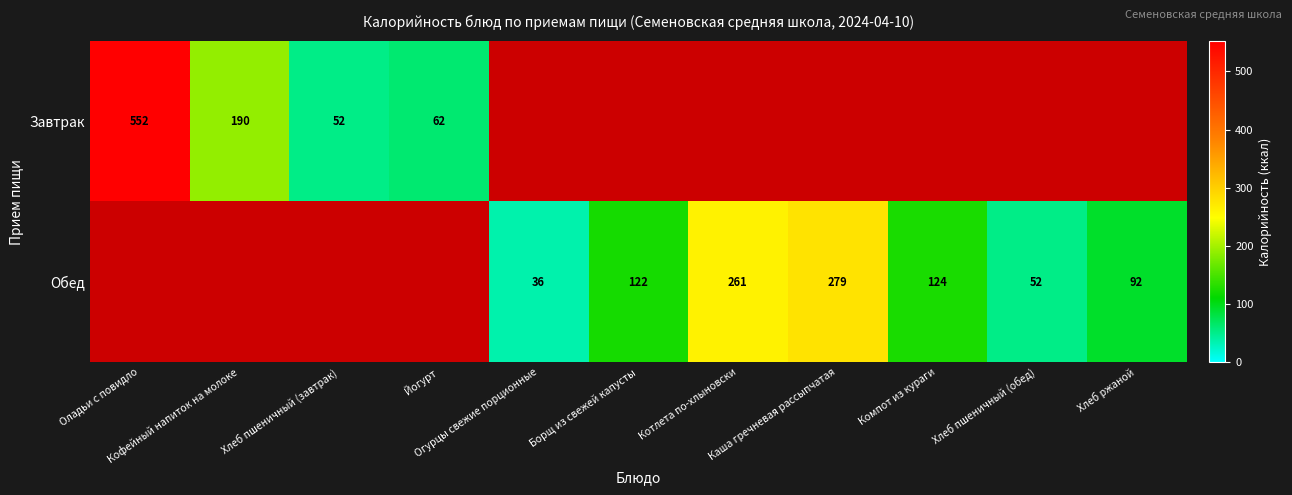

How many positive values does the Завтрак series have?

4